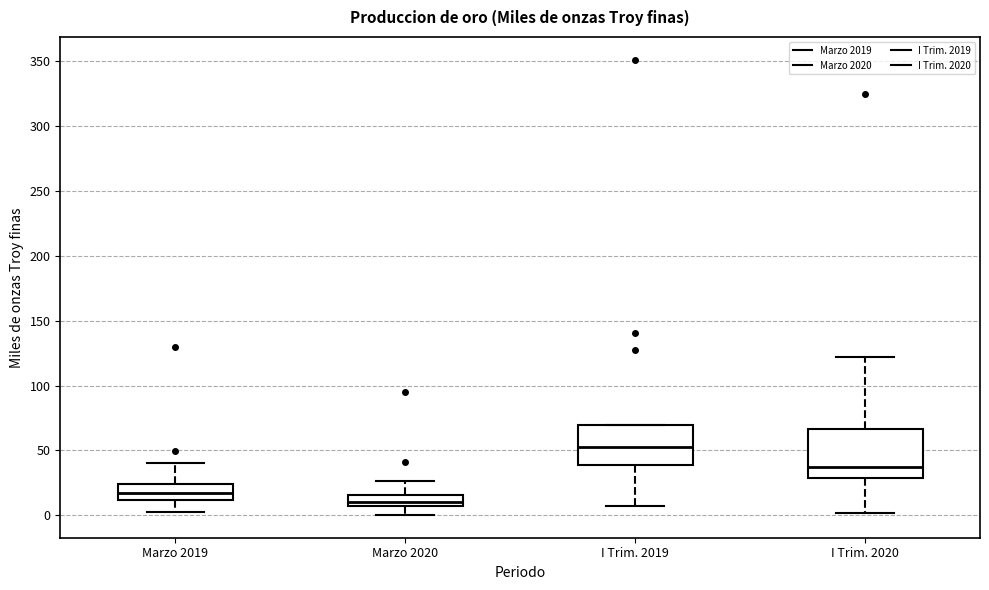

Which box is the tallest, from its lower edge to its upper edge?

I Trim. 2020